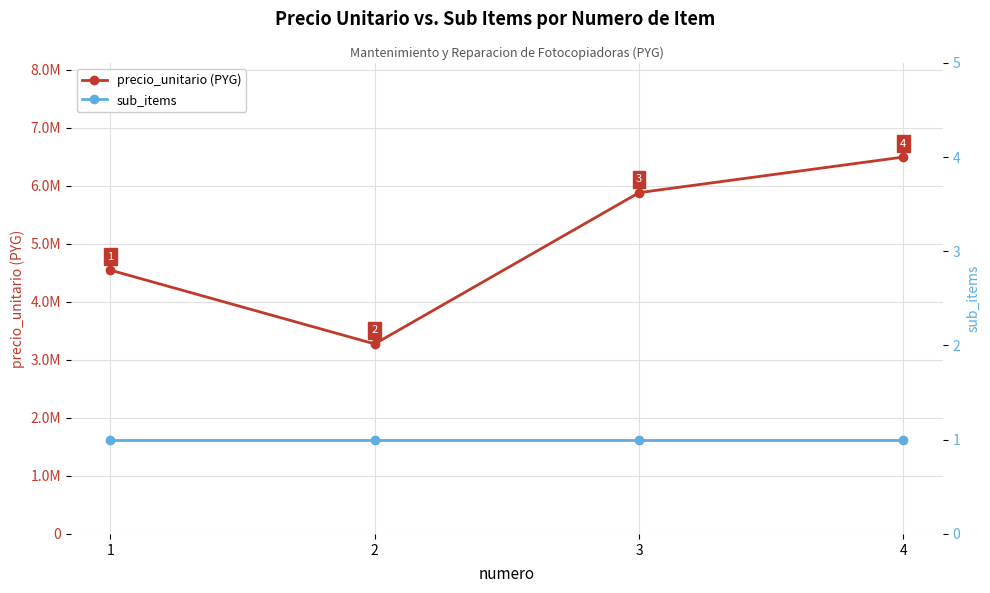

List the series in order of their overall mean, lowest first.

sub_items, precio_unitario (PYG)